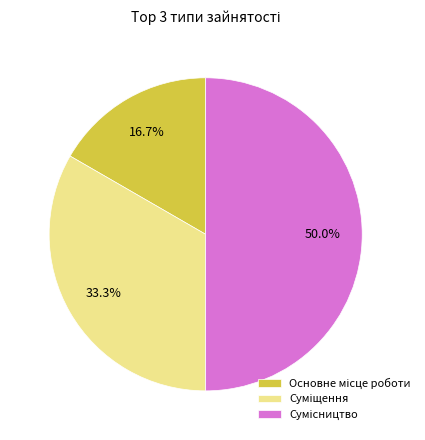

To the nearest percent, what is the difference between the largest and smallest slice percentages?

33%